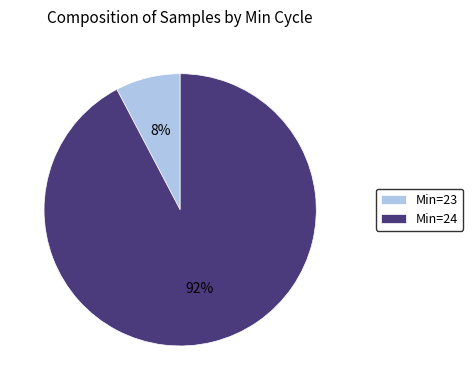

Is it true that Min=24 is 92% of the pie?

True